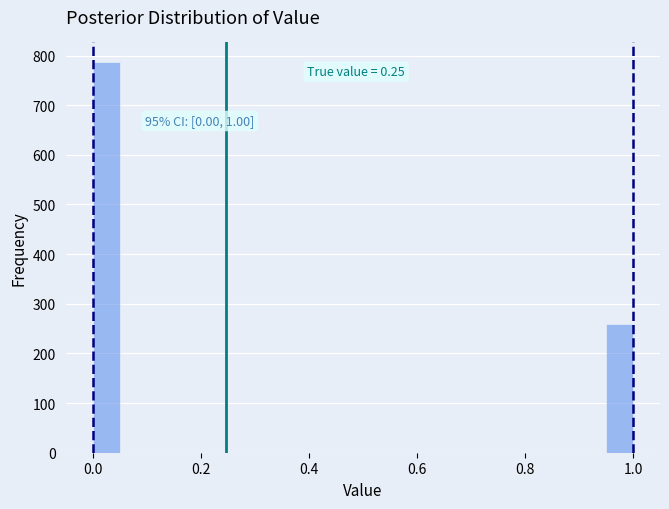

Read against the x-axis, roughly where is the centre of the tallest bar?

0.02